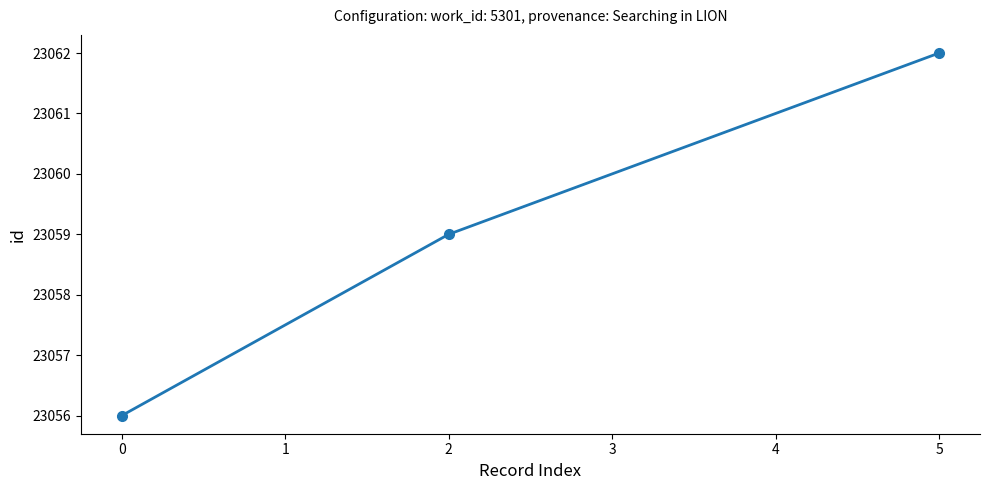

What is the value of the 3rd point from the left?

23062